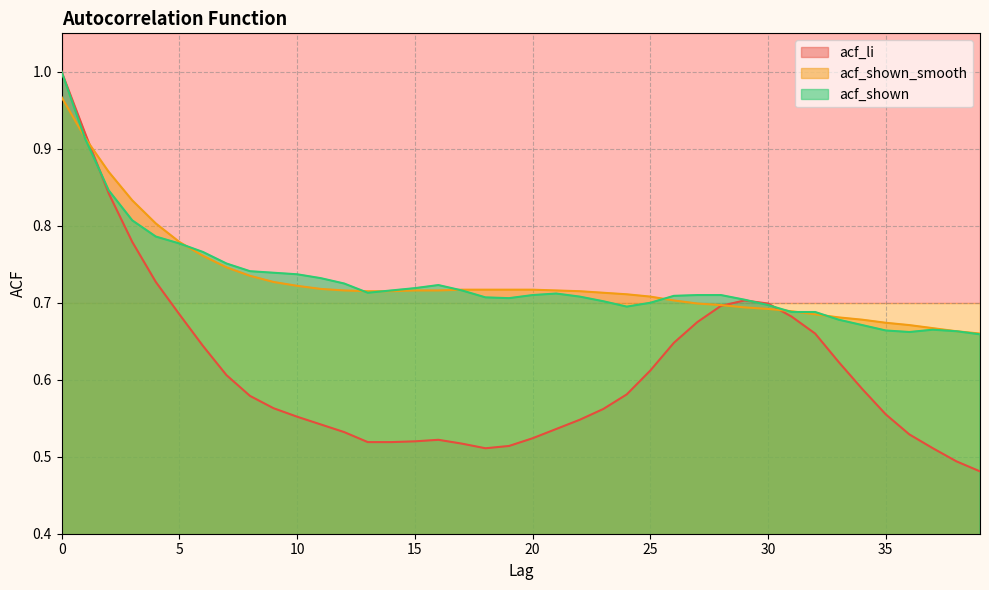

Reading right to left, extract all data points from this chart.

acf_li: 0.5	0.5	0.5	0.5	0.6	0.6	0.6	0.7	0.7	0.7	0.7	0.7	0.7	0.6	0.6	0.6	0.6	0.5	0.5	0.5	0.5	0.5	0.5	0.5	0.5	0.5	0.5	0.5	0.5	0.6	0.6	0.6	0.6	0.6	0.7	0.7	0.8	0.8	0.9	1.0
acf_shown_smooth: 0.7	0.7	0.7	0.7	0.7	0.7	0.7	0.7	0.7	0.7	0.7	0.7	0.7	0.7	0.7	0.7	0.7	0.7	0.7	0.7	0.7	0.7	0.7	0.7	0.7	0.7	0.7	0.7	0.7	0.7	0.7	0.7	0.7	0.8	0.8	0.8	0.8	0.9	0.9	1.0
acf_shown: 0.7	0.7	0.7	0.7	0.7	0.7	0.7	0.7	0.7	0.7	0.7	0.7	0.7	0.7	0.7	0.7	0.7	0.7	0.7	0.7	0.7	0.7	0.7	0.7	0.7	0.7	0.7	0.7	0.7	0.7	0.7	0.7	0.8	0.8	0.8	0.8	0.8	0.8	0.9	1.0